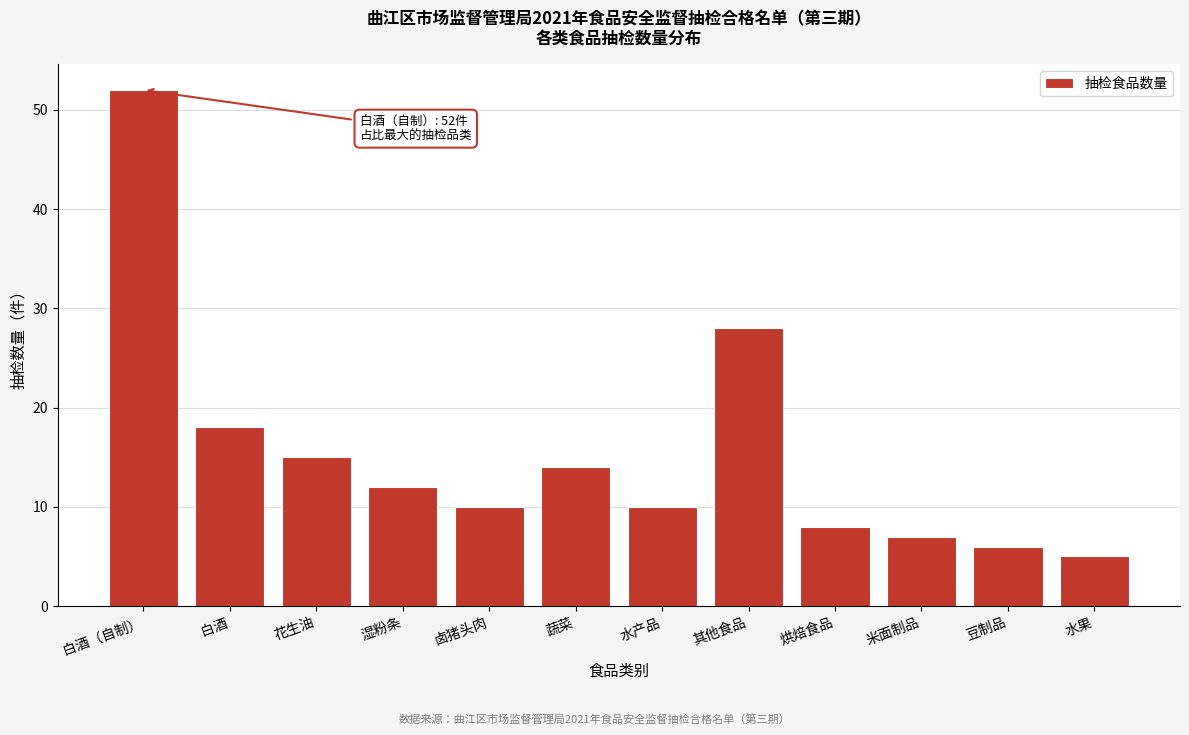

Reading left to right, transcribe all the data shown in this chart.

52	18	15	12	10	14	10	28	8	7	6	5